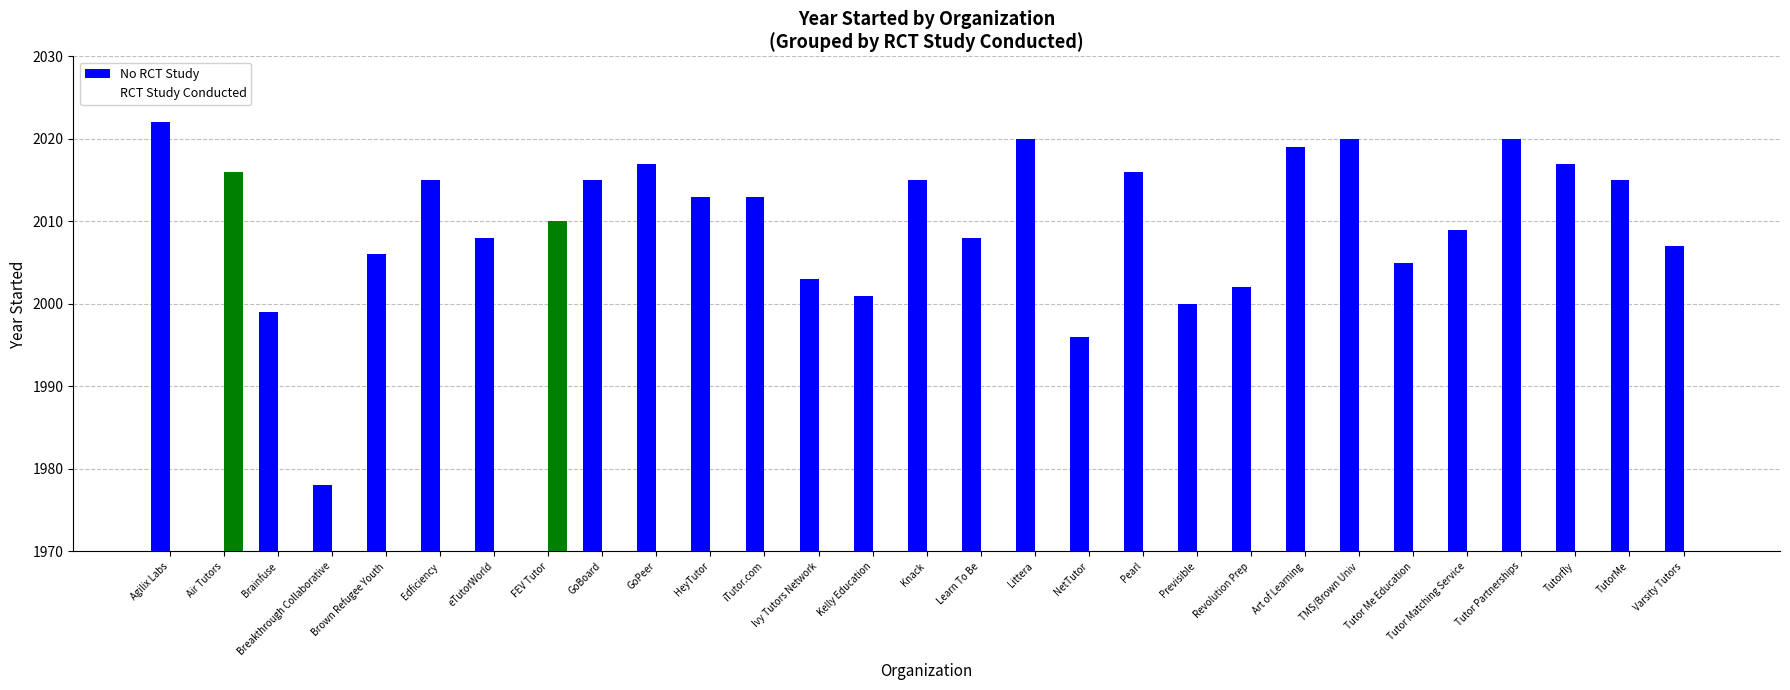

Reading left to right, transcribe all the data shown in this chart.

No RCT Study: 2022	0	1999	1978	2006	2015	2008	0	2015	2017	2013	2013	2003	2001	2015	2008	2020	1996	2016	2000	2002	2019	2020	2005	2009	2020	2017	2015	2007
RCT Study Conducted: 0	2016	0	0	0	0	0	2010	0	0	0	0	0	0	0	0	0	0	0	0	0	0	0	0	0	0	0	0	0